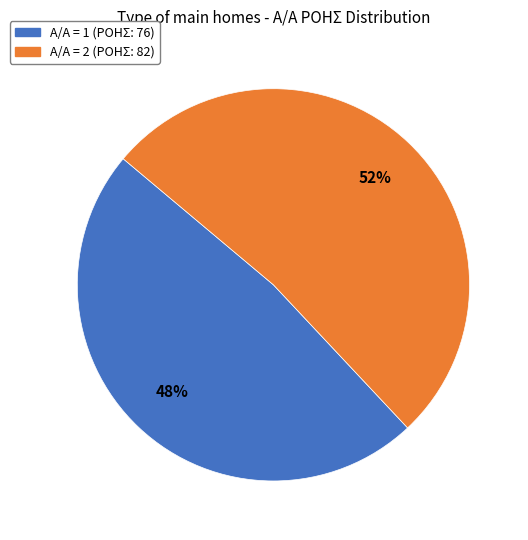

Which category has the smallest portion of the pie?

Α/Α = 1 (ΡΟΗΣ: 76)